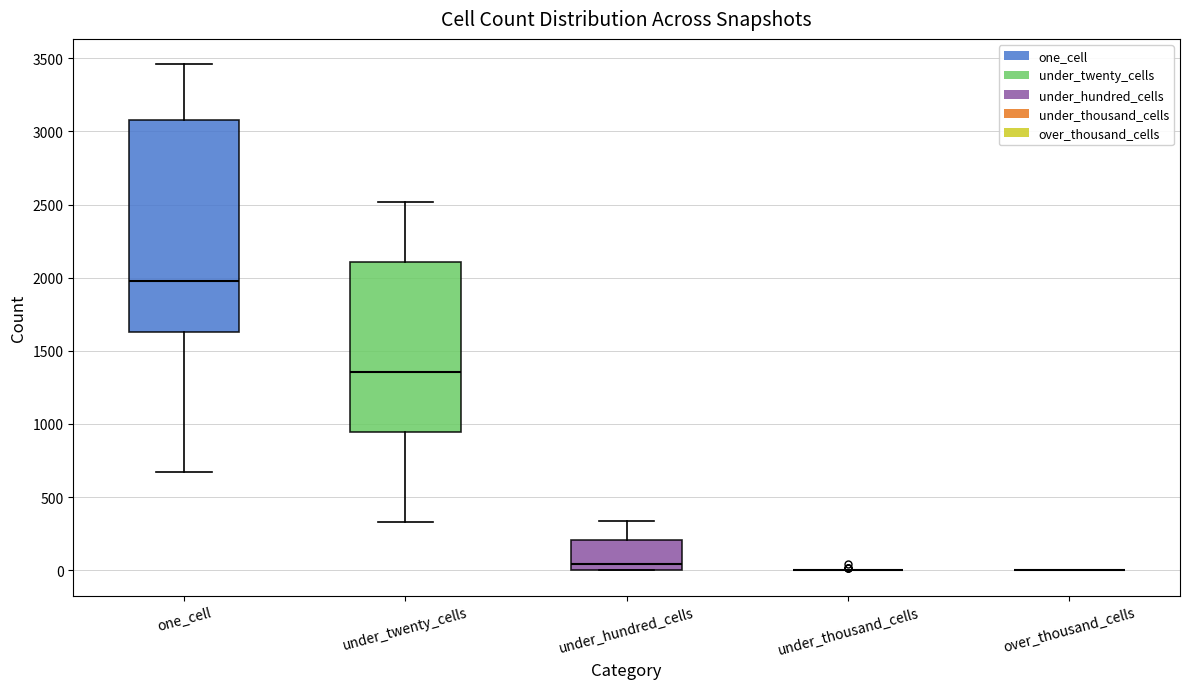

Which box is the tallest, from its lower edge to its upper edge?

one_cell